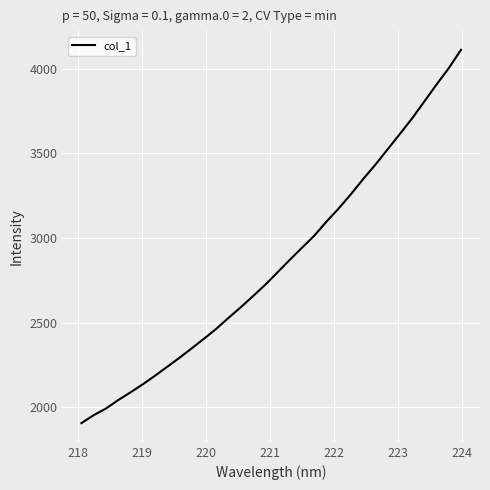

What is the maximum value shown in the chart?

4111.5